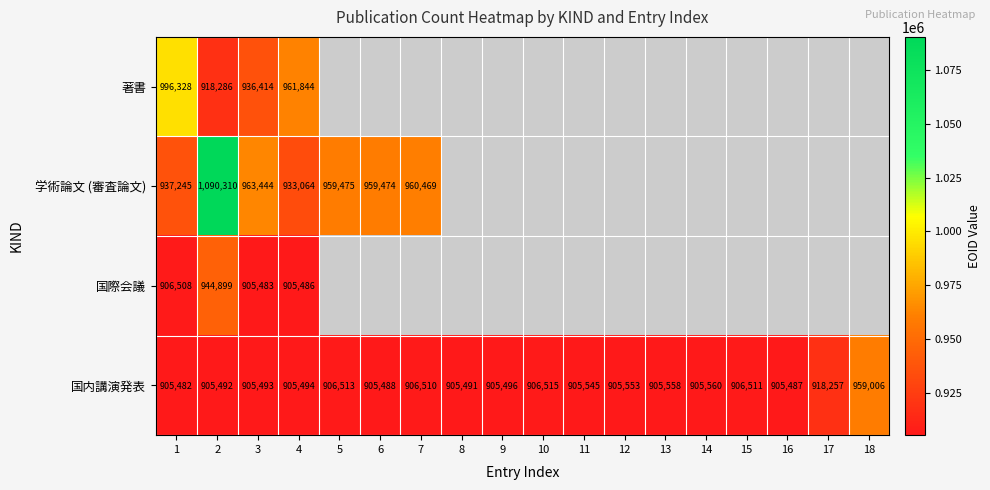

What is the smallest value displayed?

905482.0